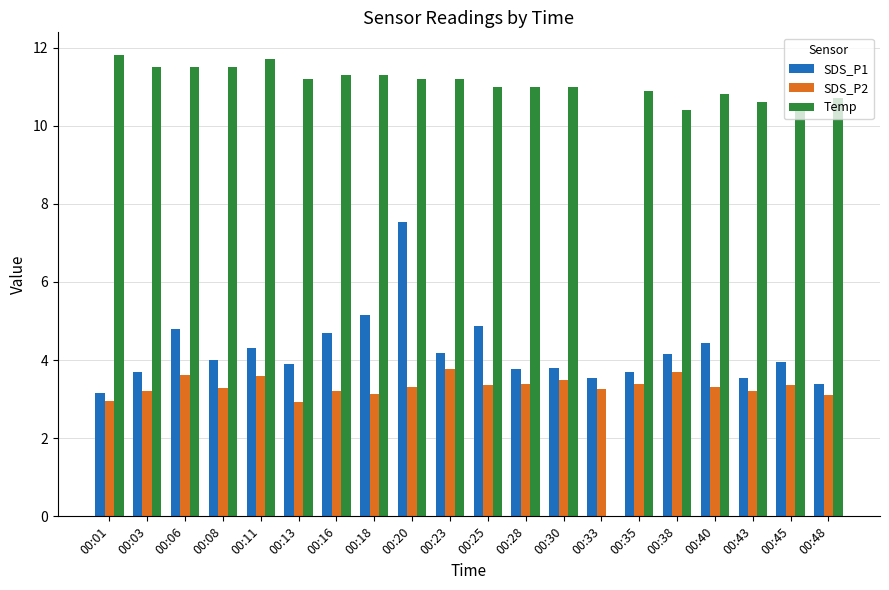

What is the sum of the SDS_P1 values at 00:06 and 00:28?

8.6